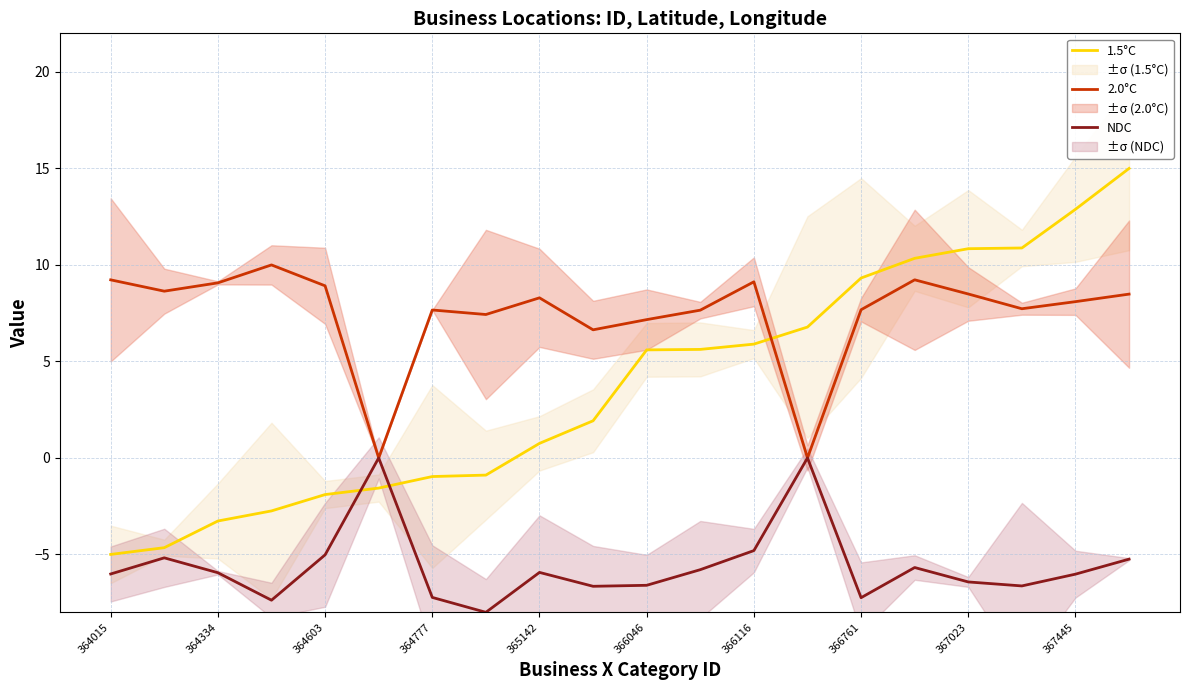

Which series has the largest total across all categories?

2.0°C